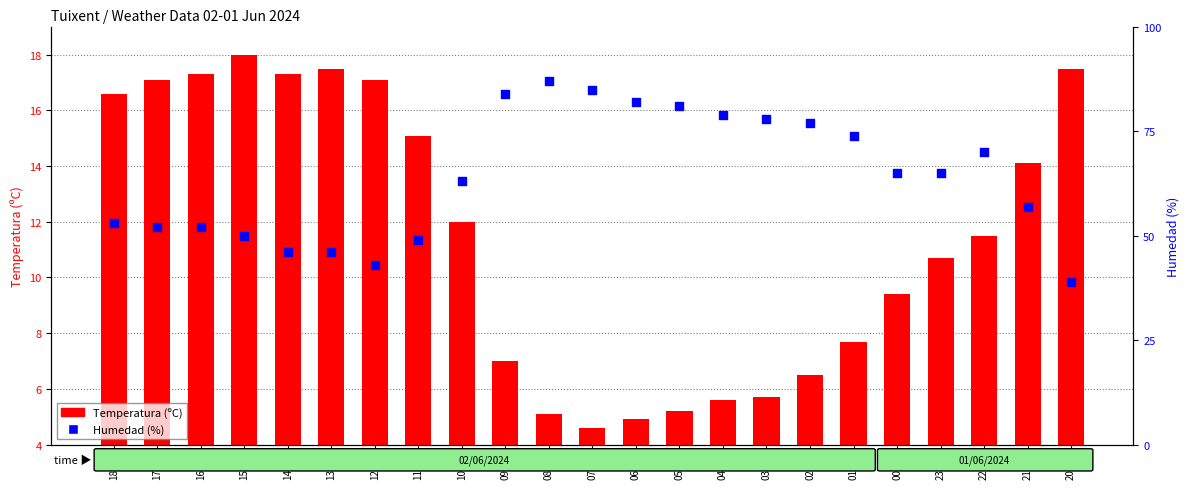

Is the value of Humedad (%) at 00:00 greater than the value of Temperatura (ºC) at 17:00?

Yes